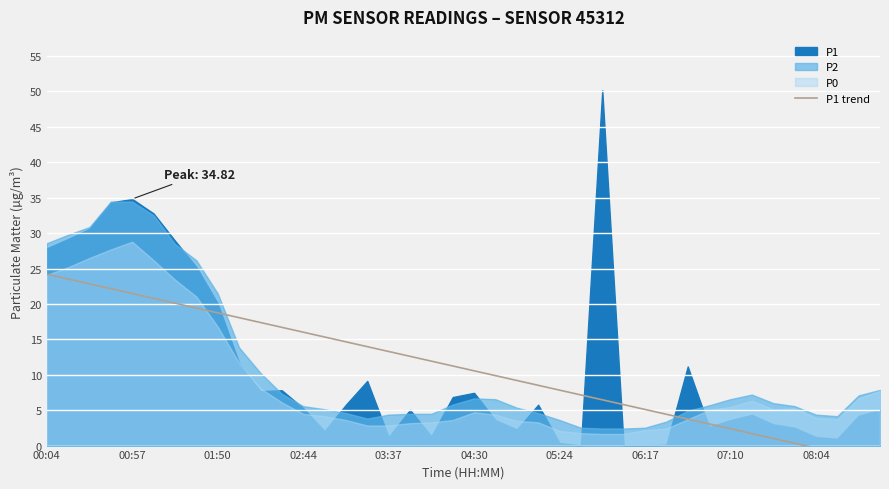

What position from the left is 35?

36